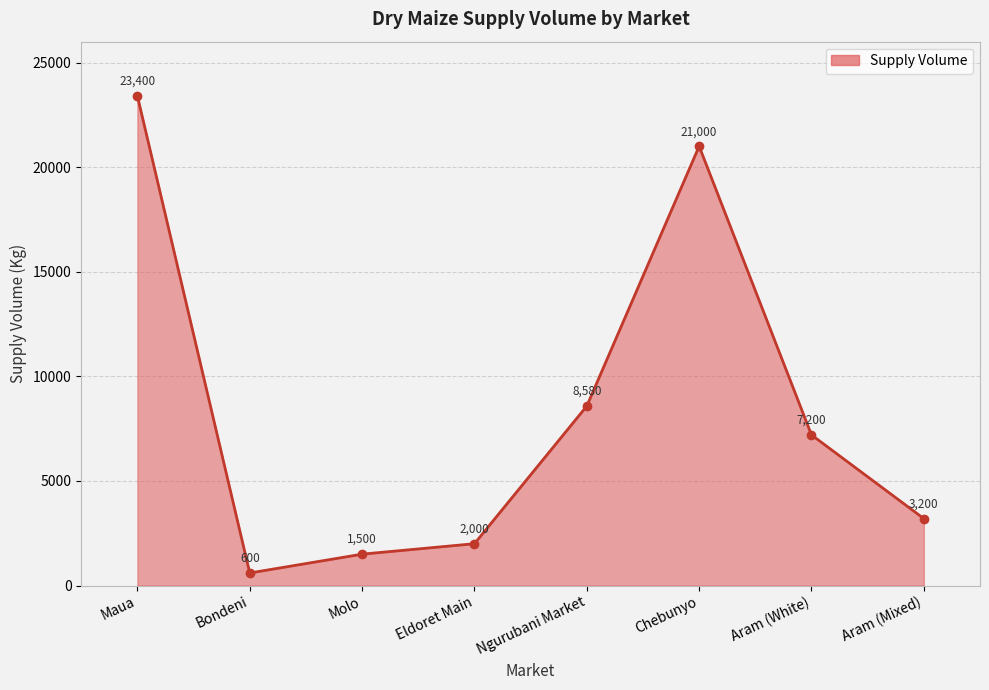

The value at Maua is 4890. True or false?

False